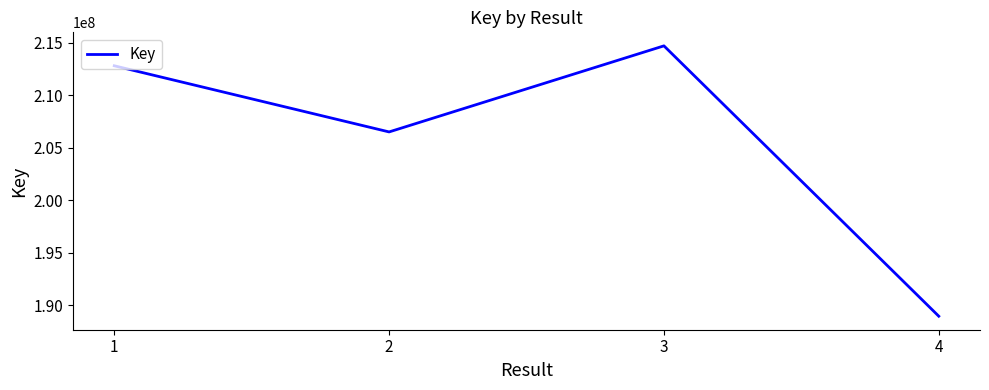

List the labels in order of value, largest first.

3, 1, 2, 4